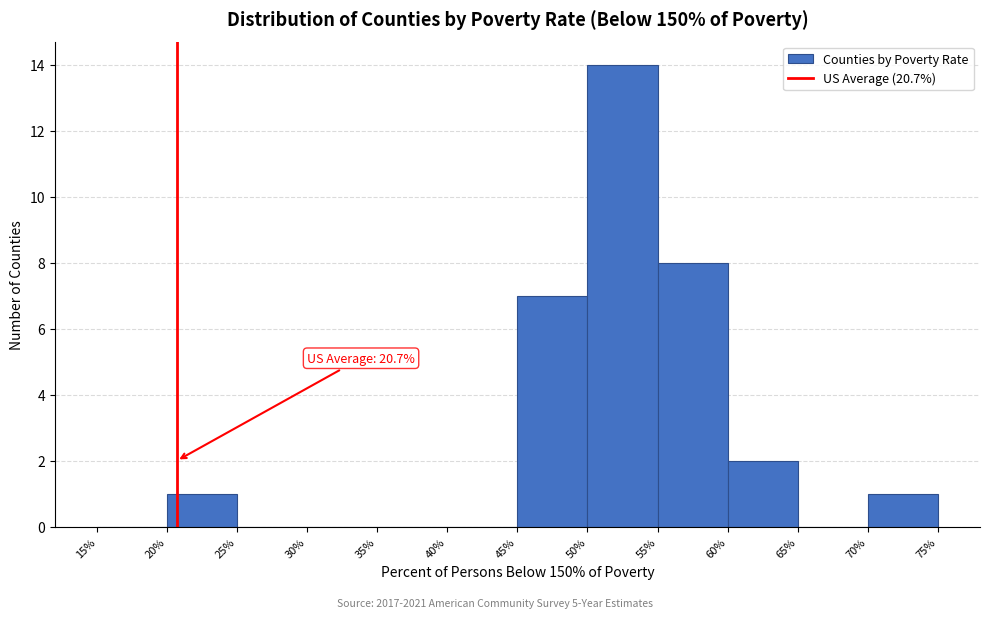

Which range on the x-axis has the tallest bar?

50% to 55%